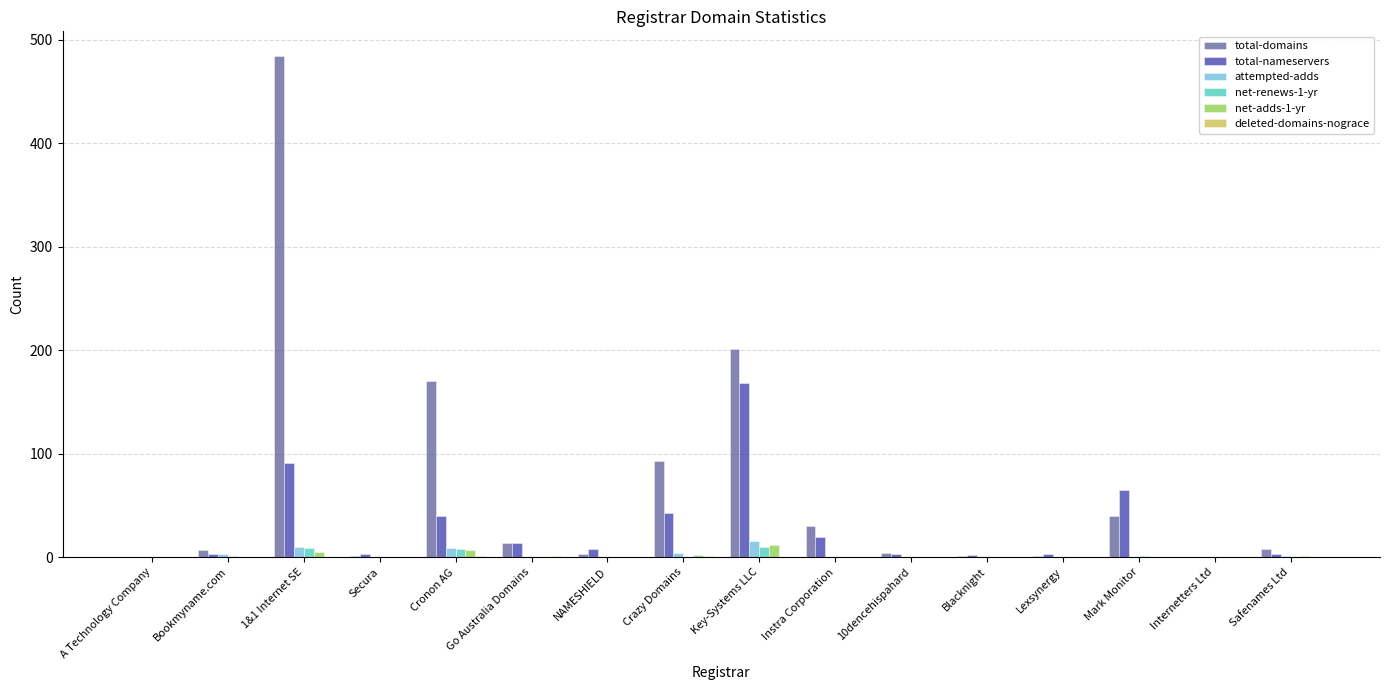

Between Crazy Domains and Key-Systems LLC, which series saw the biggest shift?

total-nameservers